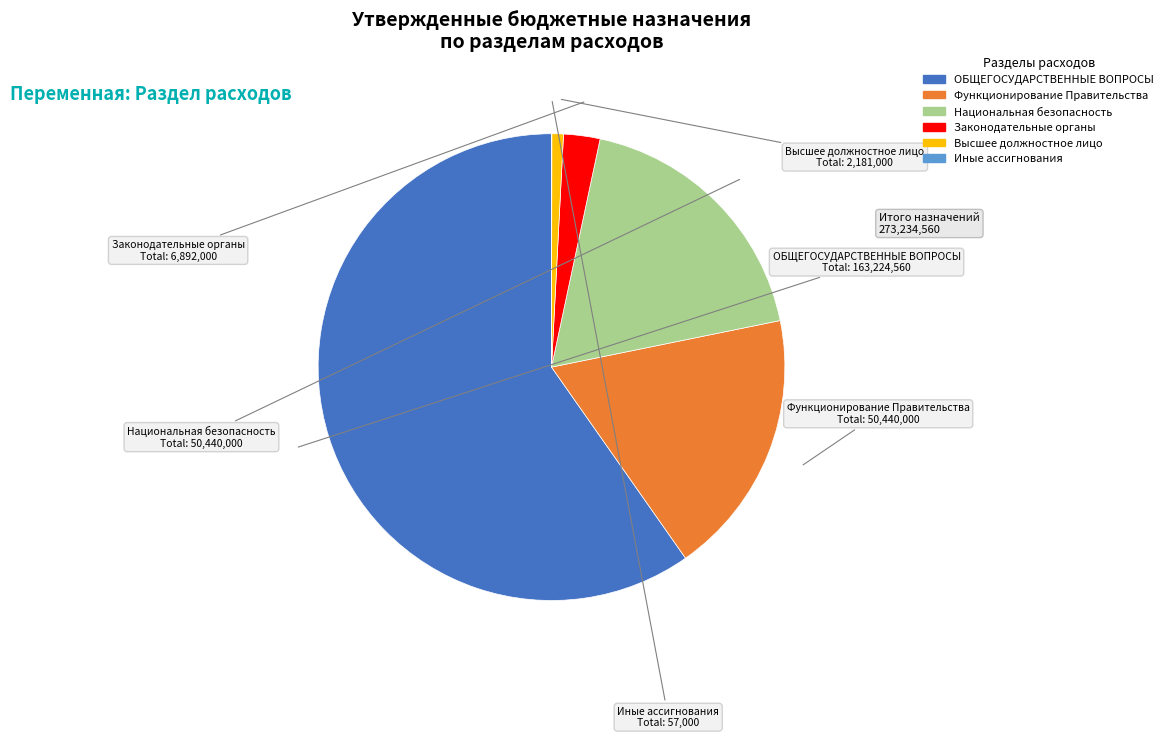

Does any single category account for the majority?

Yes